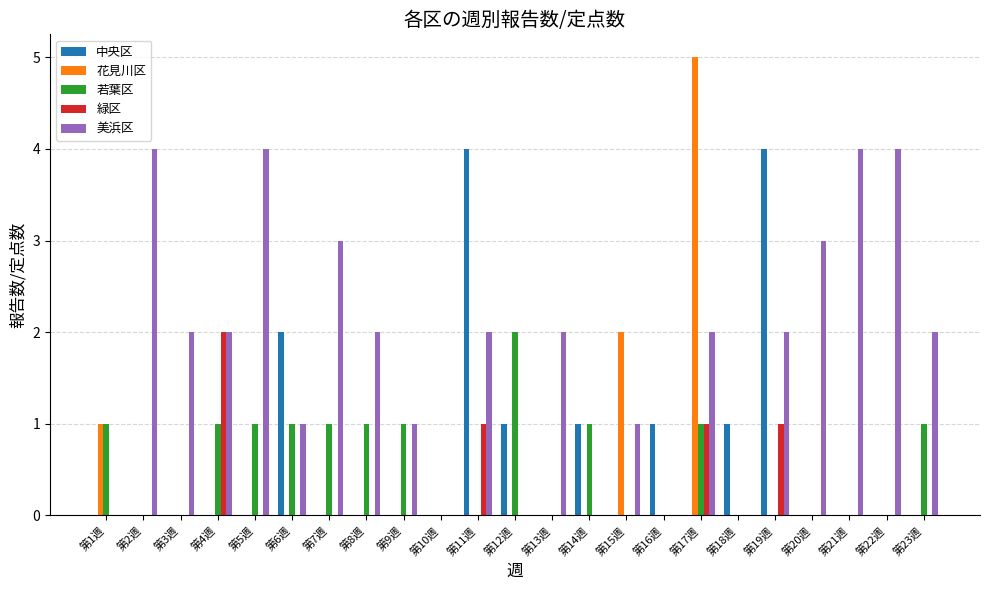

How many distinct data groups are displayed?

5